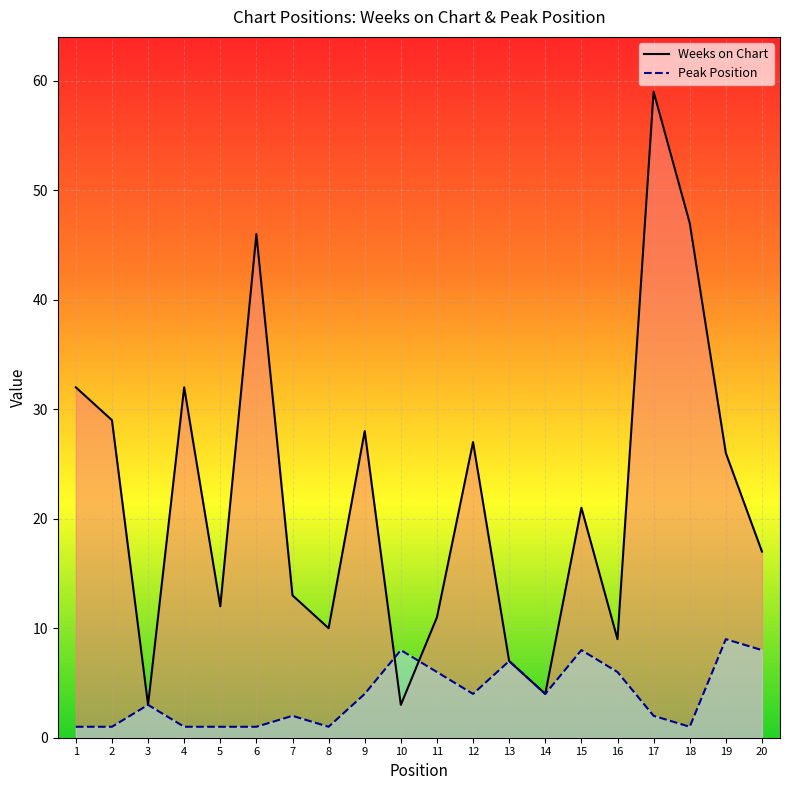

What is the greatest value displayed?

59